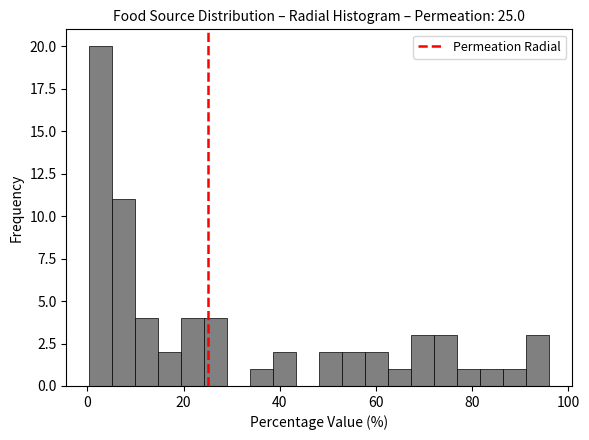

Read against the x-axis, roughly where is the centre of the tallest bar?

2